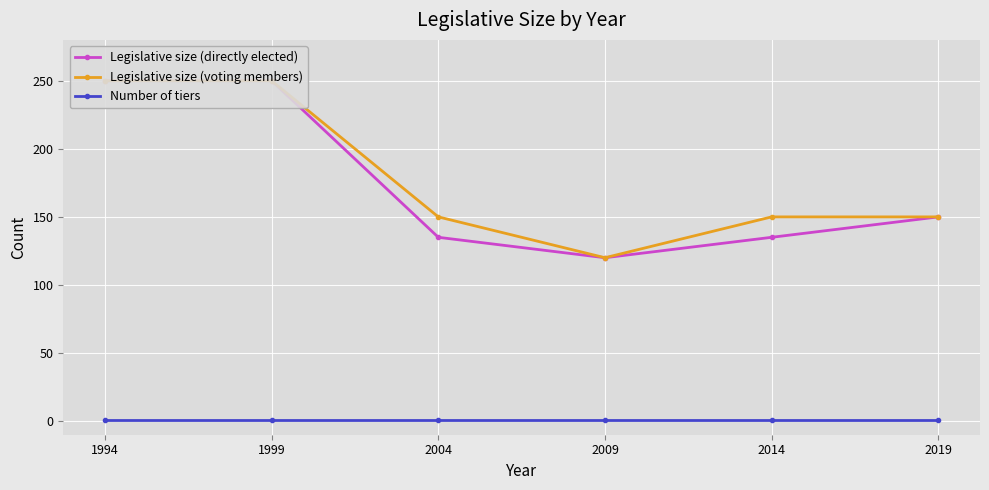

True or false: Number of tiers and Legislative size (voting members) intersect in this chart.

False